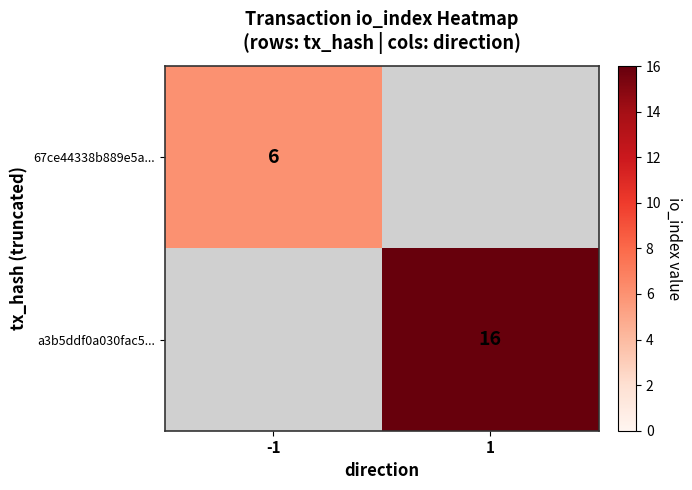

The a3b5ddf0a030fac5... series shows 24 at 1. True or false?

False